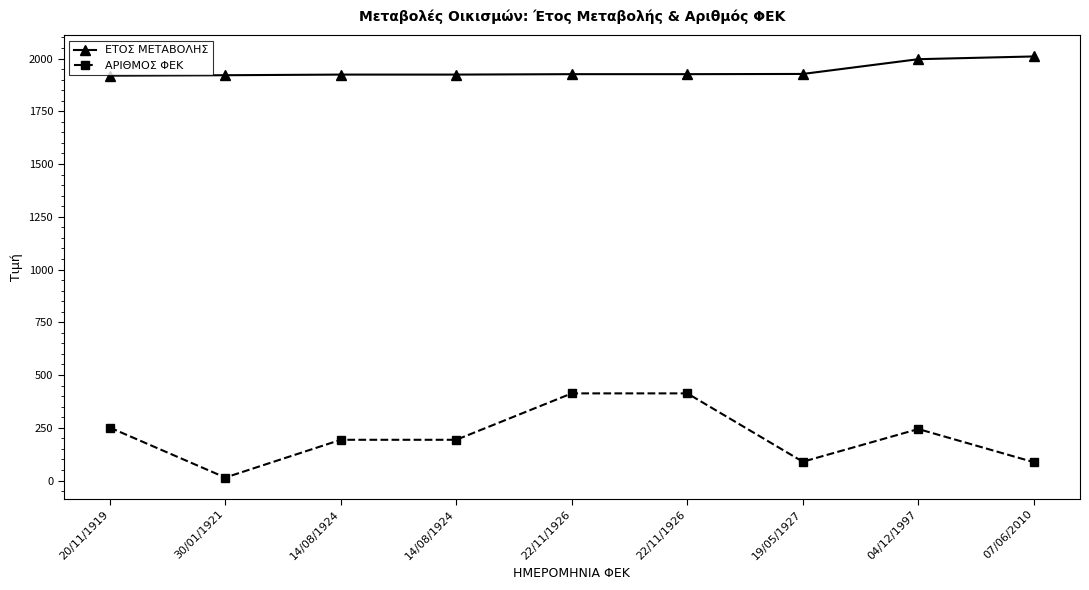

Is this an area chart (filled region under the line)?

No